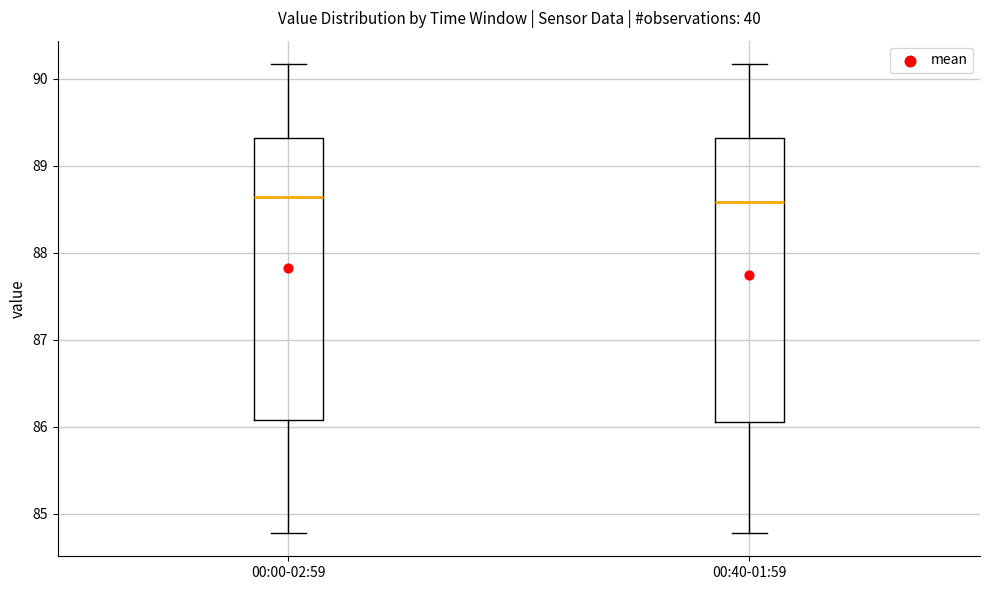

Reading left to right, transcribe this box plot: for each box, give where its median line is, the range the box spans, and where its two whiskers end, as read against the y-axis. The values are not printed on the chart, so give them approximately, as read against the axis.

00:00-02:59: median 88.6, box 86.1 to 89.3, whiskers 84.8 to 90.2
00:40-01:59: median 88.6, box 86.1 to 89.3, whiskers 84.8 to 90.2